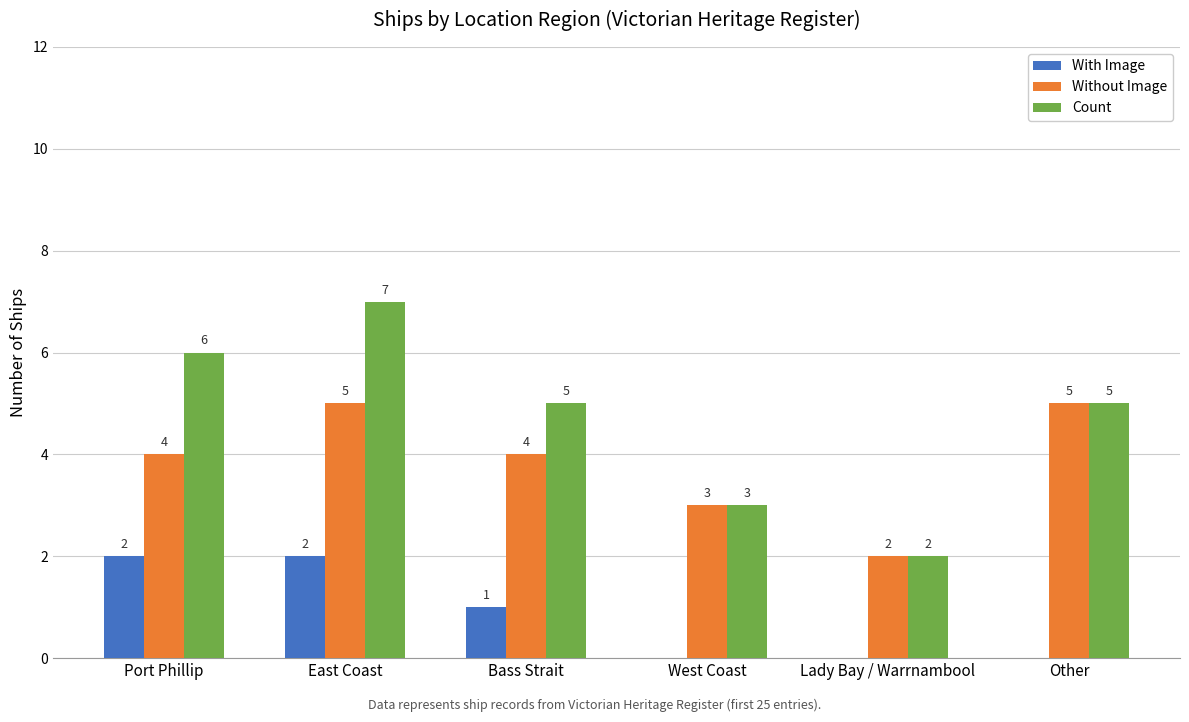

Reading left to right, list all the values displayed in this chart.

With Image: Port Phillip=2	East Coast=2	Bass Strait=1	West Coast=0	Lady Bay / Warrnambool=0	Other=0
Without Image: Port Phillip=4	East Coast=5	Bass Strait=4	West Coast=3	Lady Bay / Warrnambool=2	Other=5
Count: Port Phillip=6	East Coast=7	Bass Strait=5	West Coast=3	Lady Bay / Warrnambool=2	Other=5